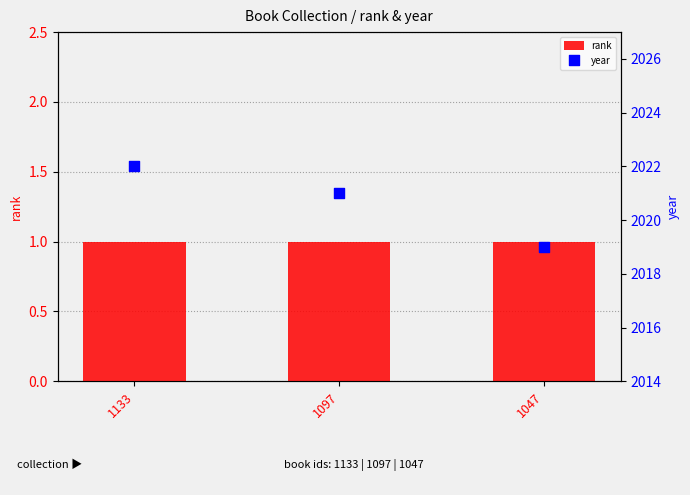

What are all the series names shown in the legend?

rank, year